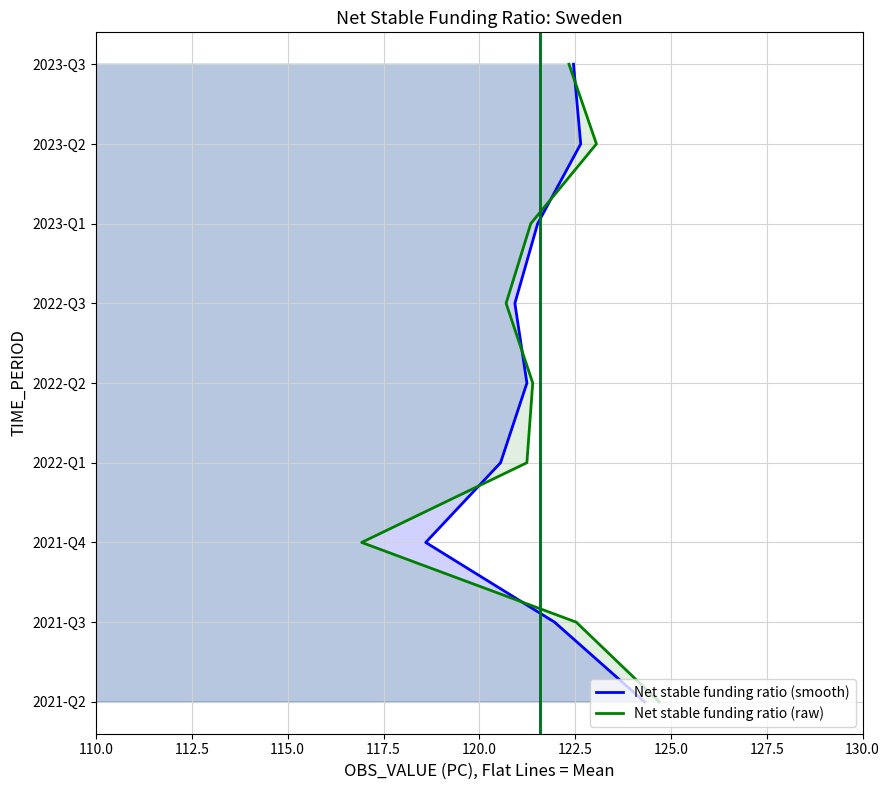

Does the chart have visible grid lines?

Yes